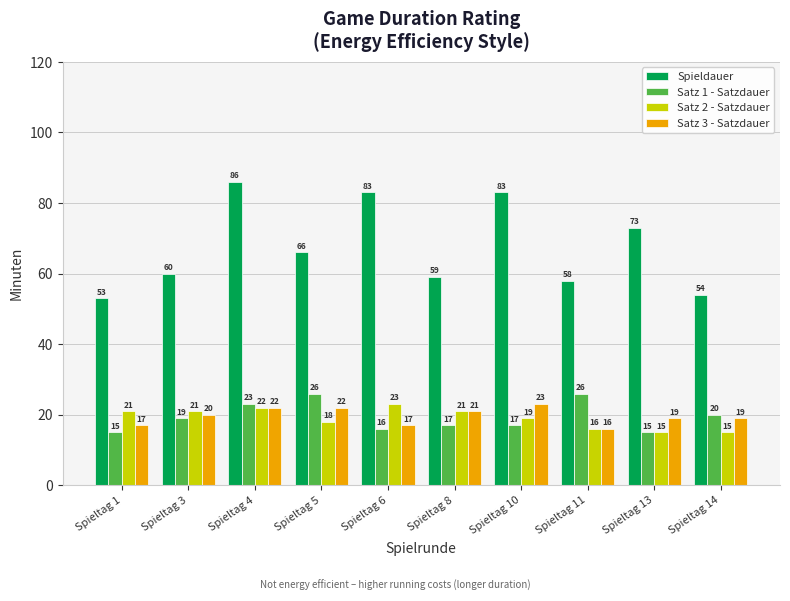

Between Spieltag 13 and Spieltag 14, which series saw the biggest shift?

Spieldauer